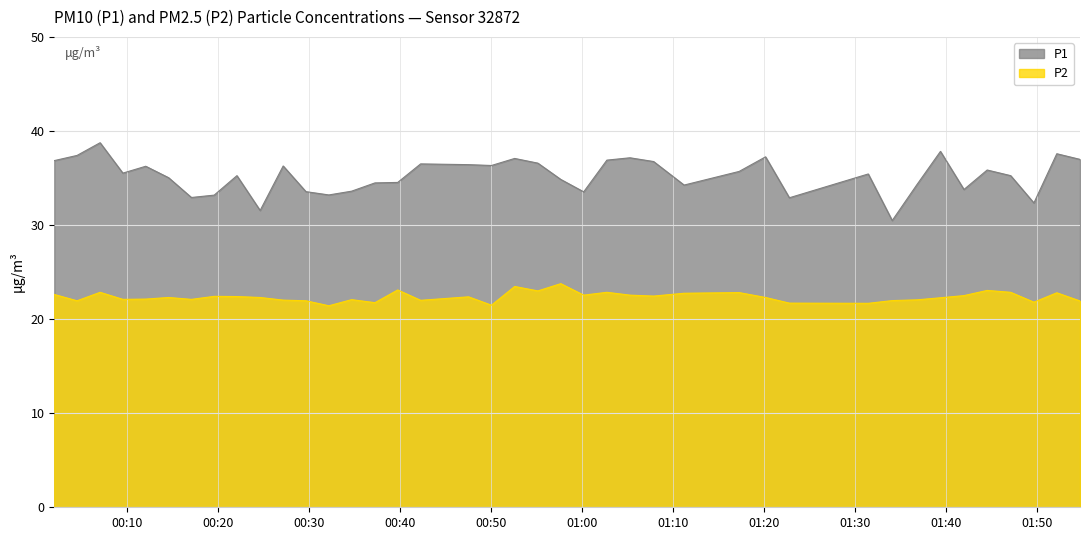

Which series has the largest total across all categories?

P1